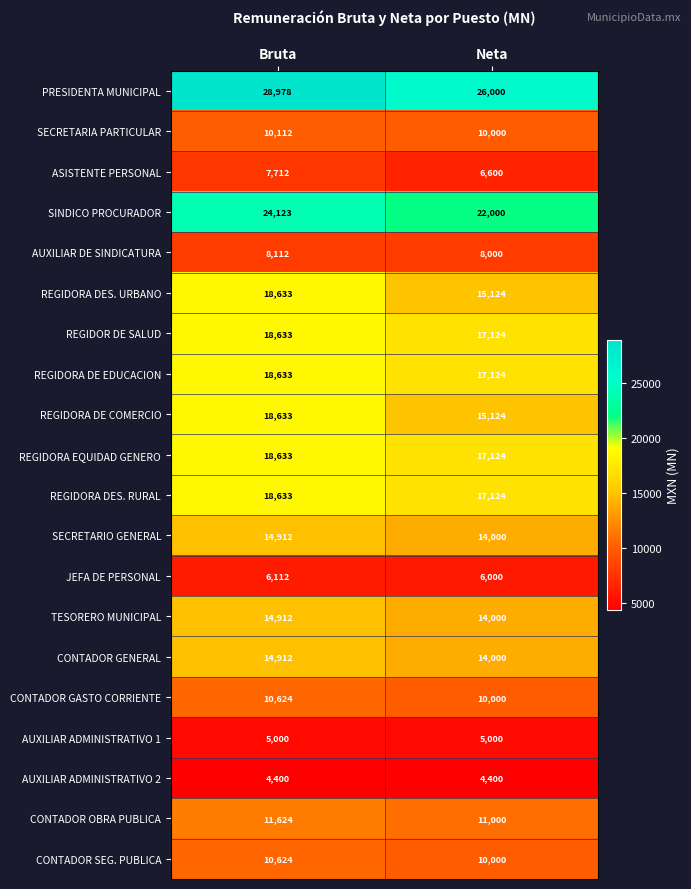

What is the sum of the CONTADOR SEG. PUBLICA values at Bruta and Neta?

20624